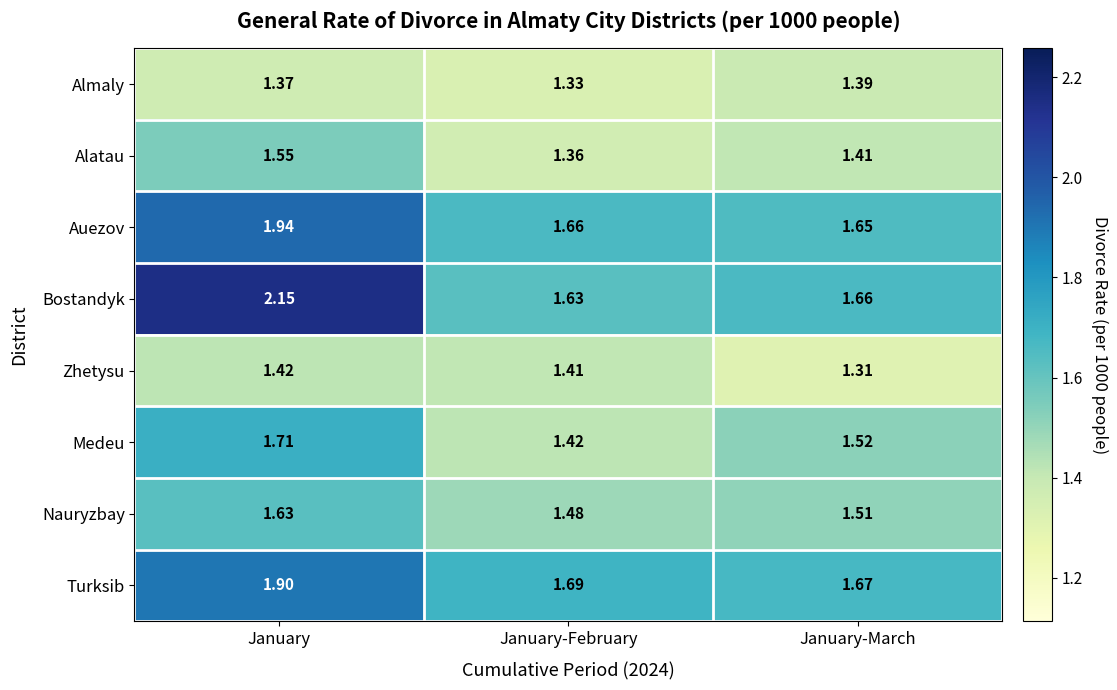

Rank the categories by Medeu value from lowest to highest.

January-February, January-March, January